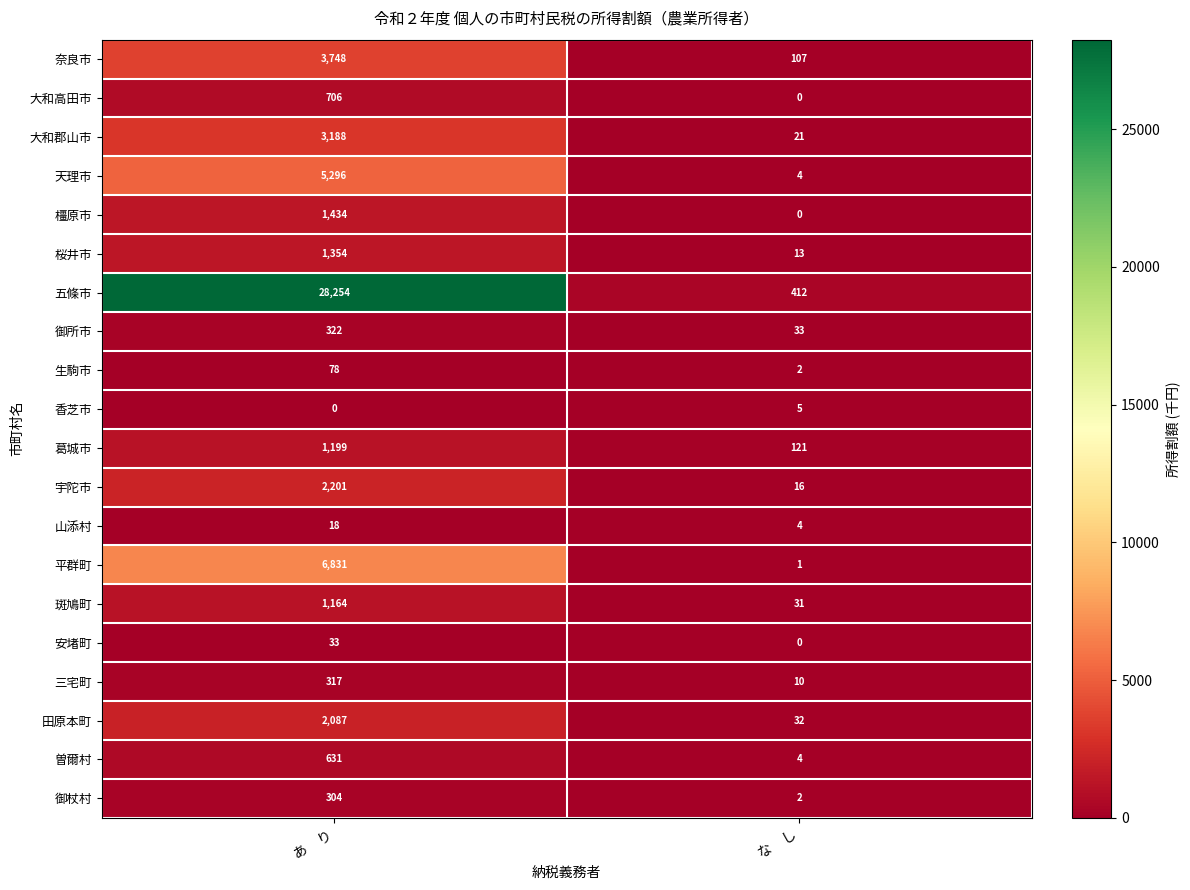

What is the spread (max minus min) of values at な　し?

412